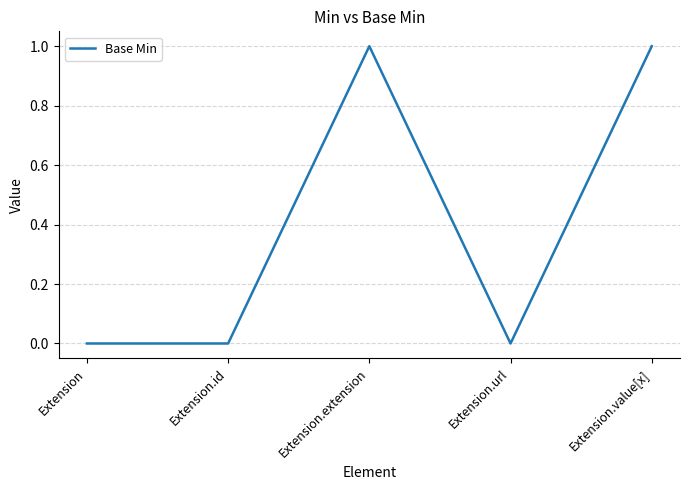

At which category does the data reach its first local peak?

Extension.extension